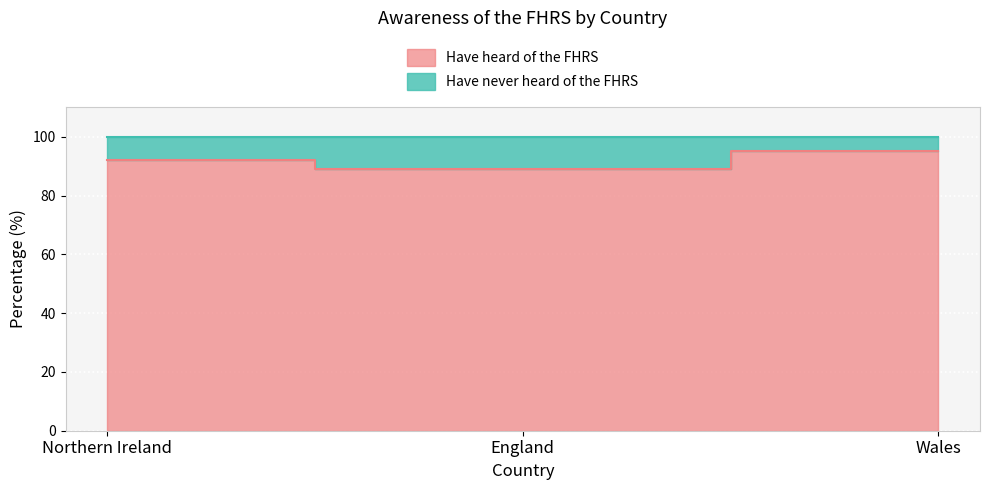

What is the label of the 1st point from the right?

Wales